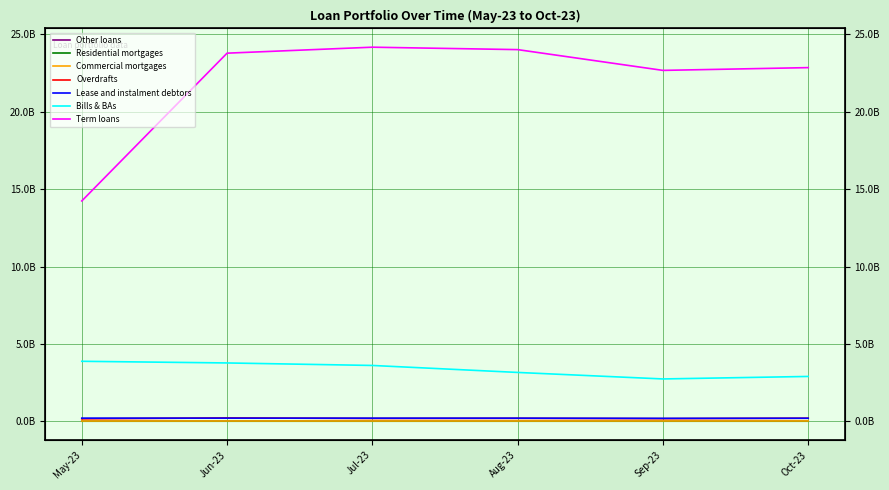

Which label corresponds to the largest value in the chart?

Jul-23